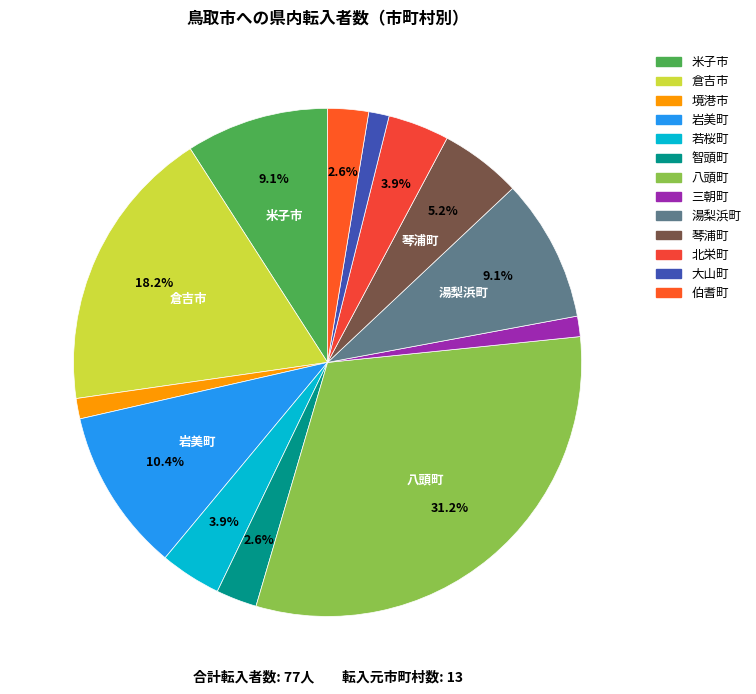

To the nearest percent, what portion does 智頭町 represent?

3%